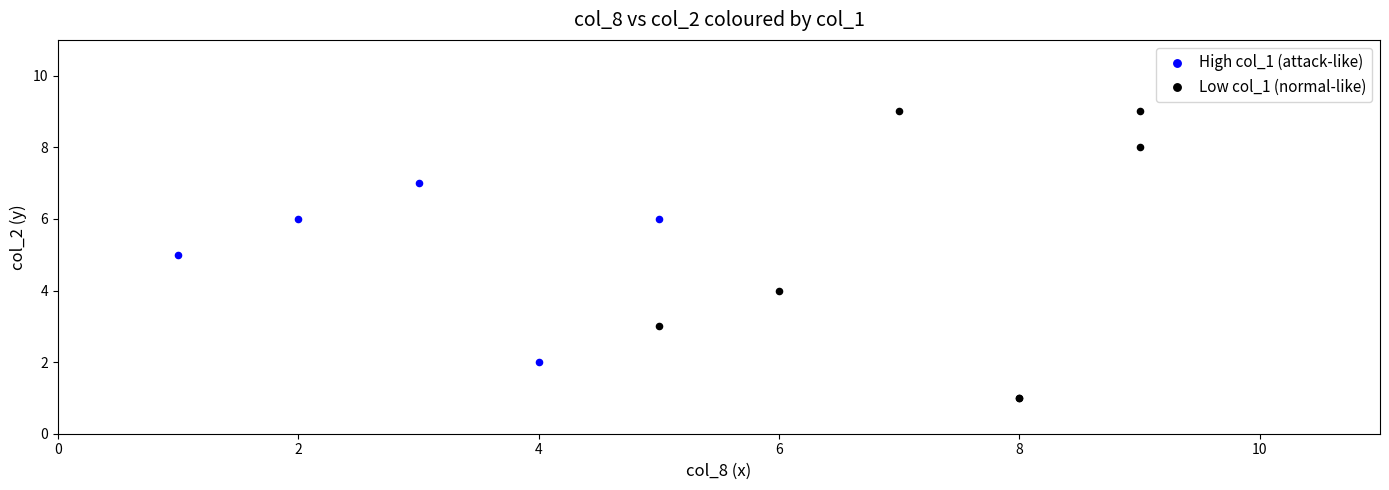

Which series reaches the maximum Y coordinate?

Low col_1 (normal-like)